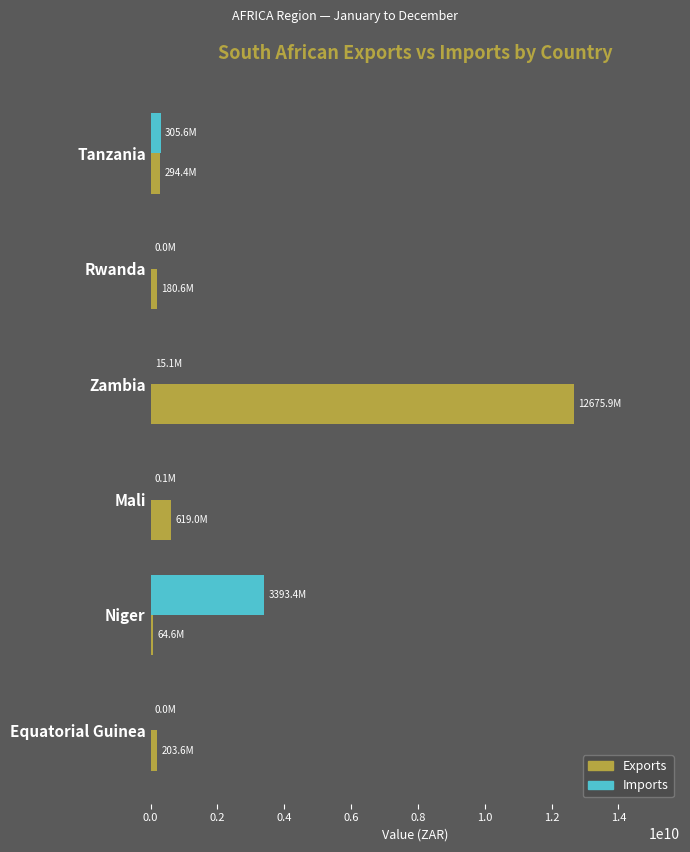

At which label does Imports reach its peak?

Niger